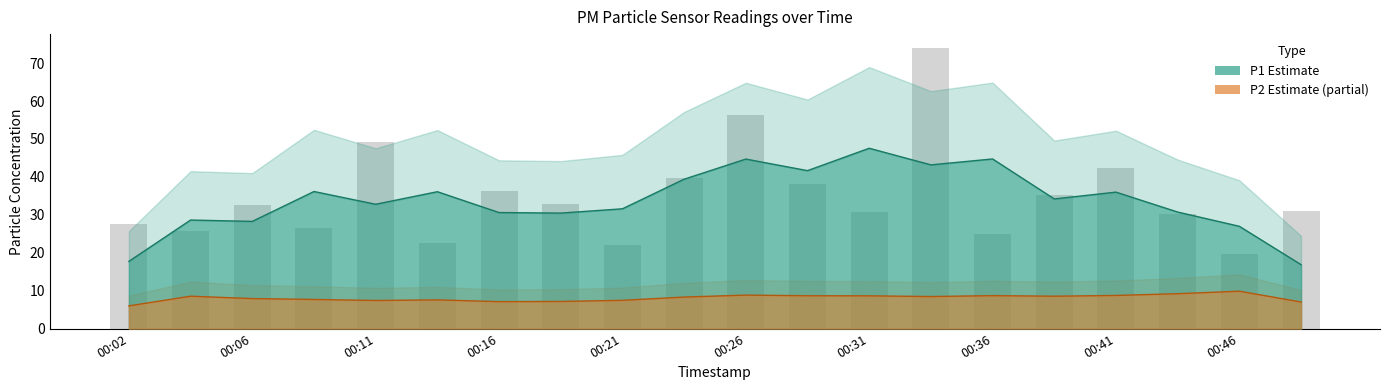

What value does the data have at 00:11?

49.3